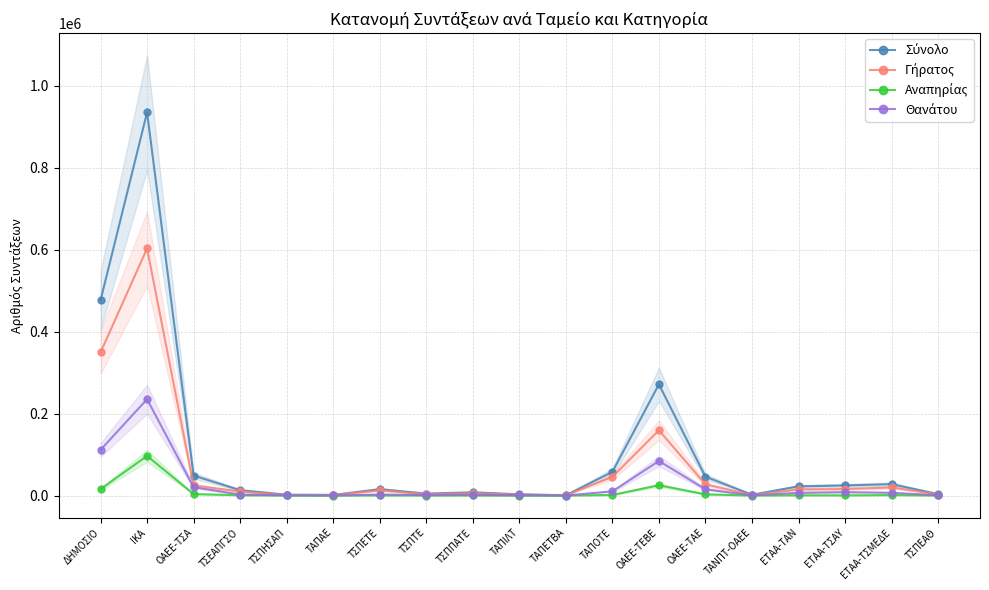

At ΤΣΕΑΠΓΣΟ, list the series in order from smallest to largest.

Αναπηρίας, Θανάτου, Γήρατος, Σύνολο